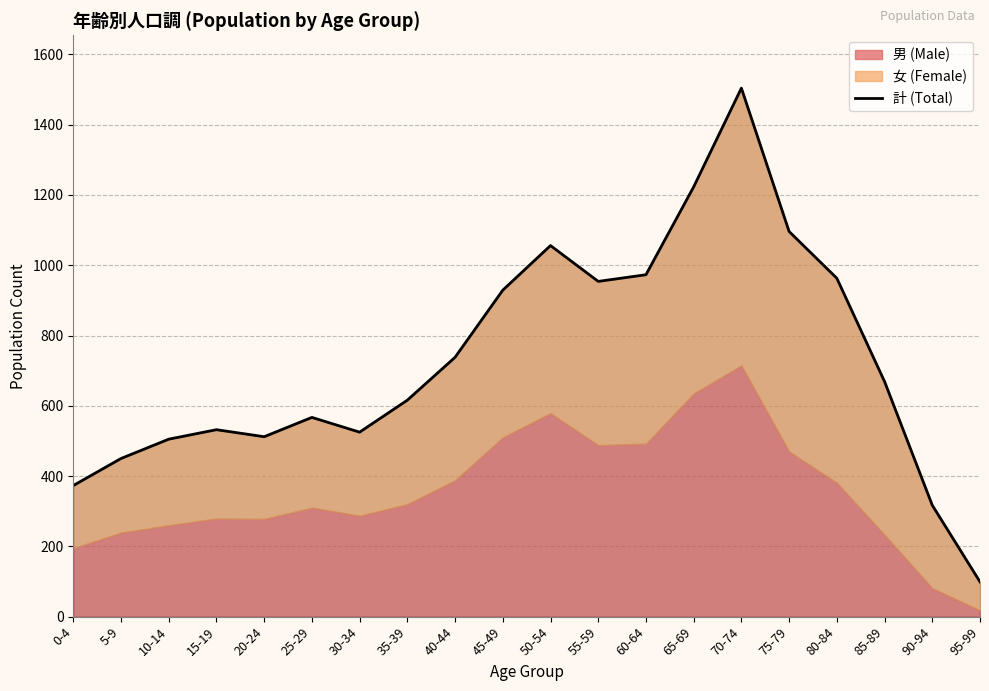

True or false: there are more than 2 points higher than both neighbors.

True